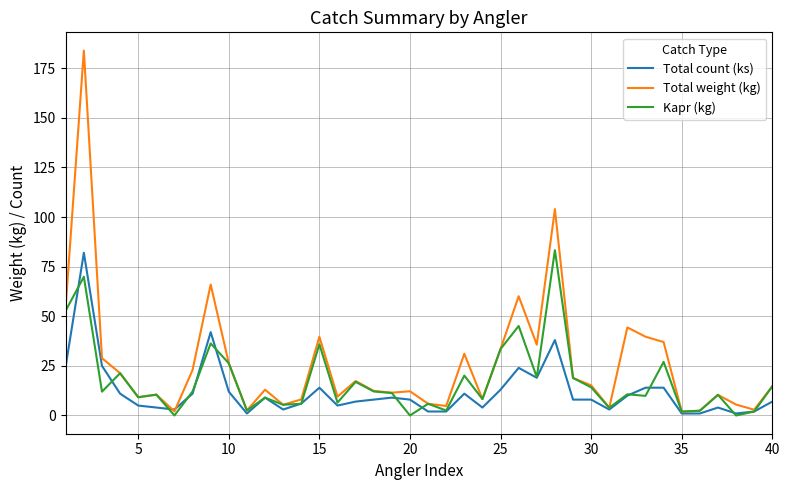

What is the highest value of the Total count (ks) series?

82.0